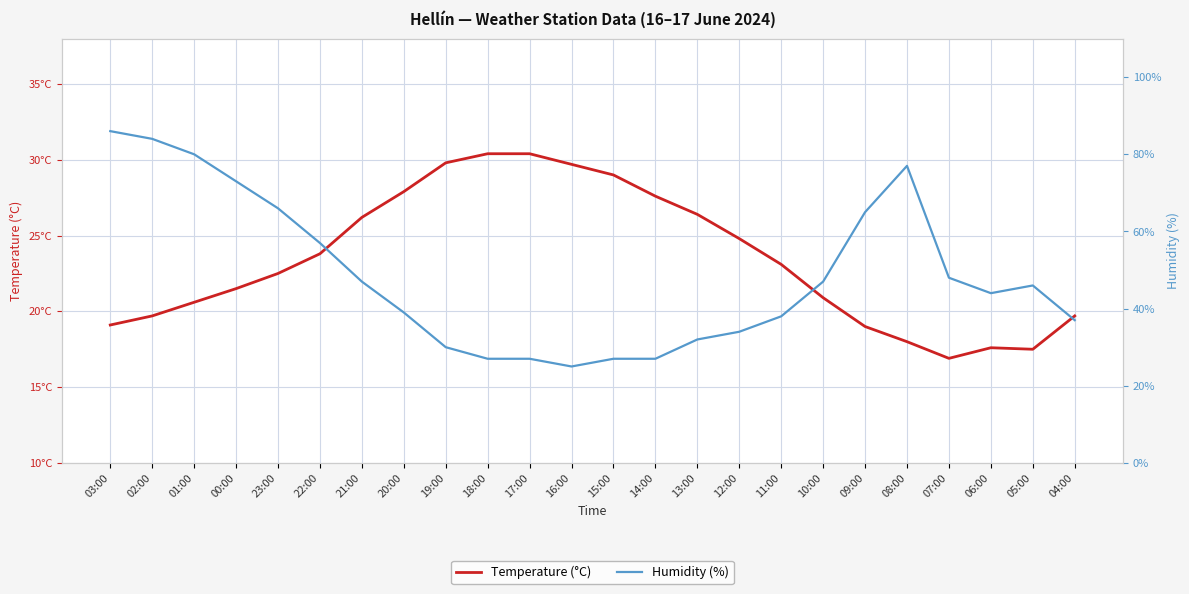

Which series has the largest range (max minus min)?

Humidity (%)